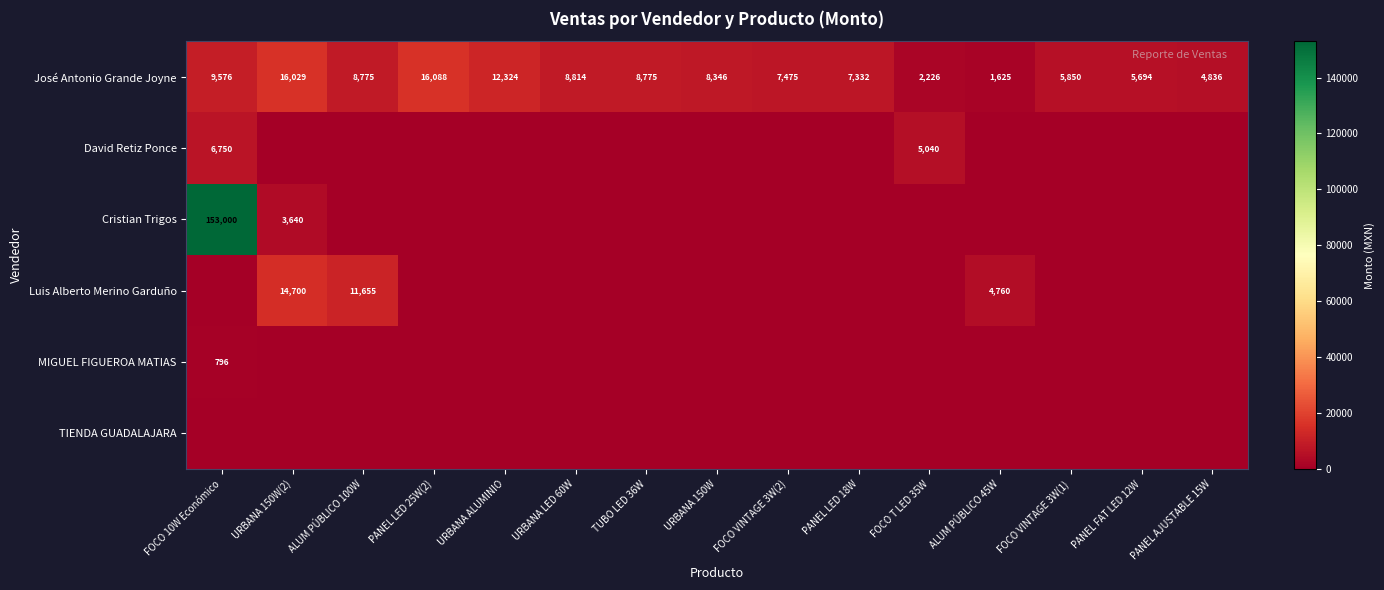

True or false: José Antonio Grande Joyne has a value of 495 at ALUM PÚBLICO 45W.

False